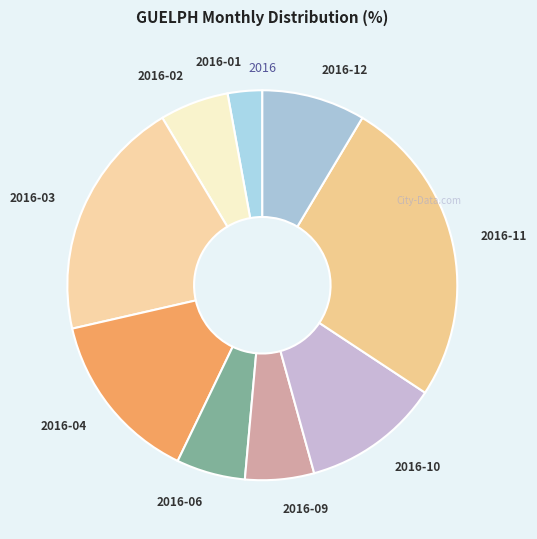

Is 2016-06 the majority of the pie?

No